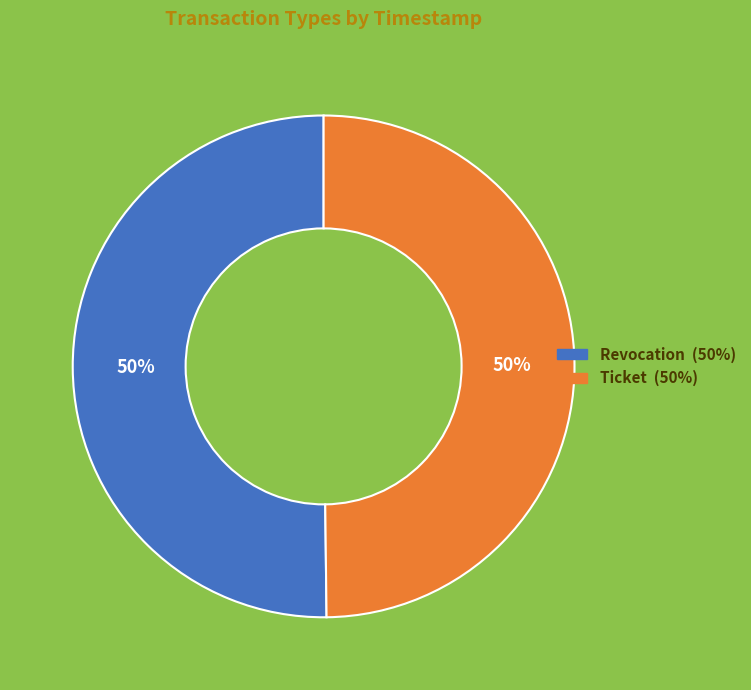

What is the ratio of the value at Revocation to the value at Ticket?

1.0